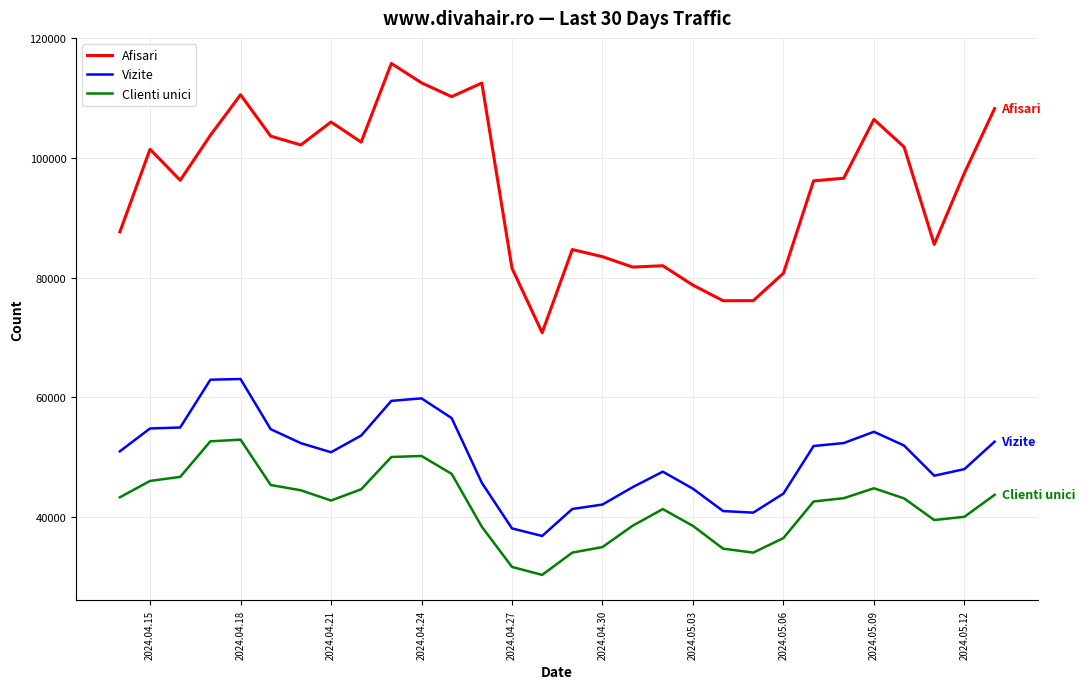

Rank the series by their maximum value, from lowest to highest.

Clienti unici, Vizite, Afisari